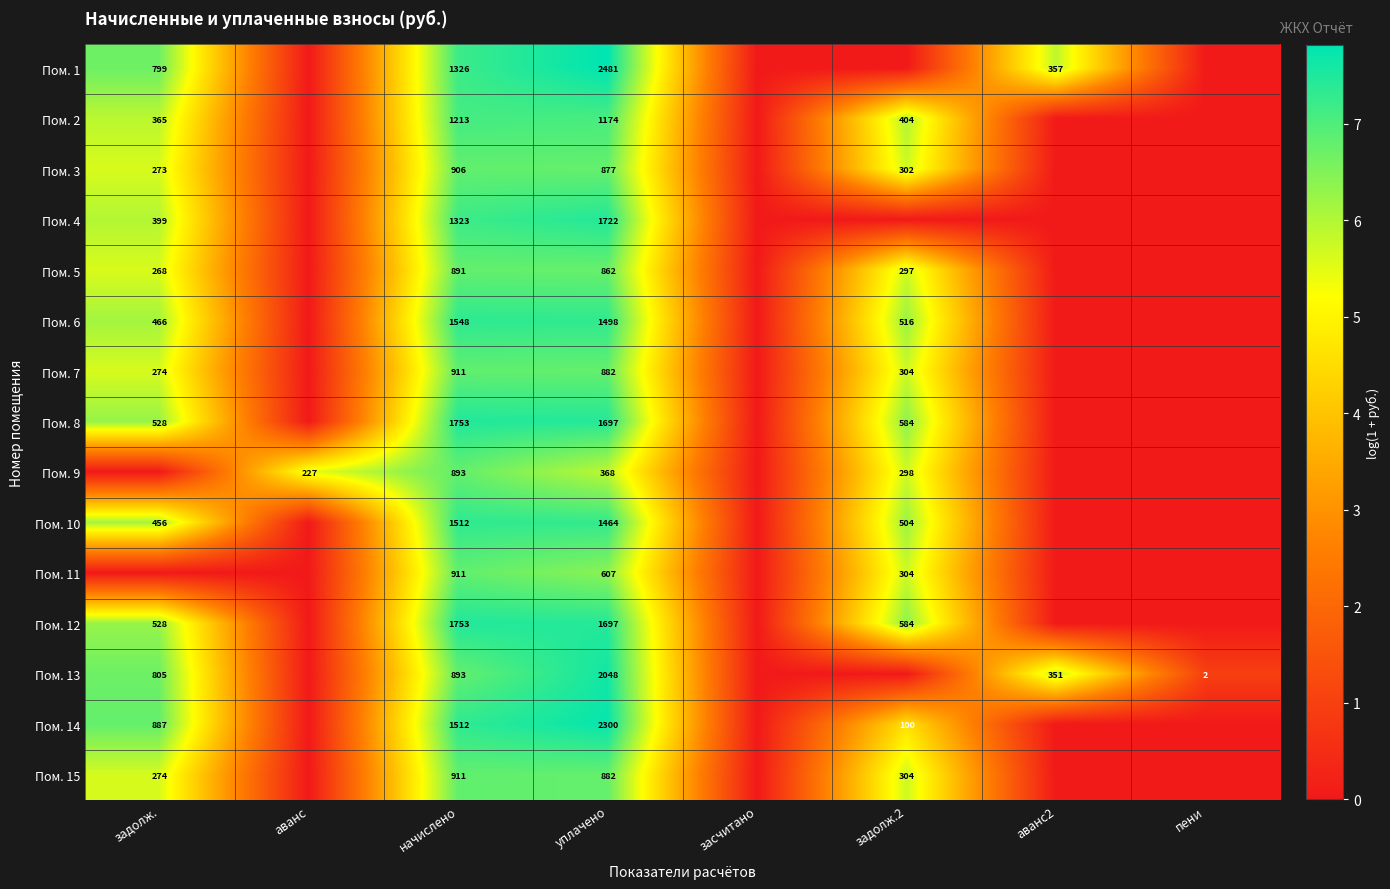

What is the difference between the highest and lowest values at начислено?

862